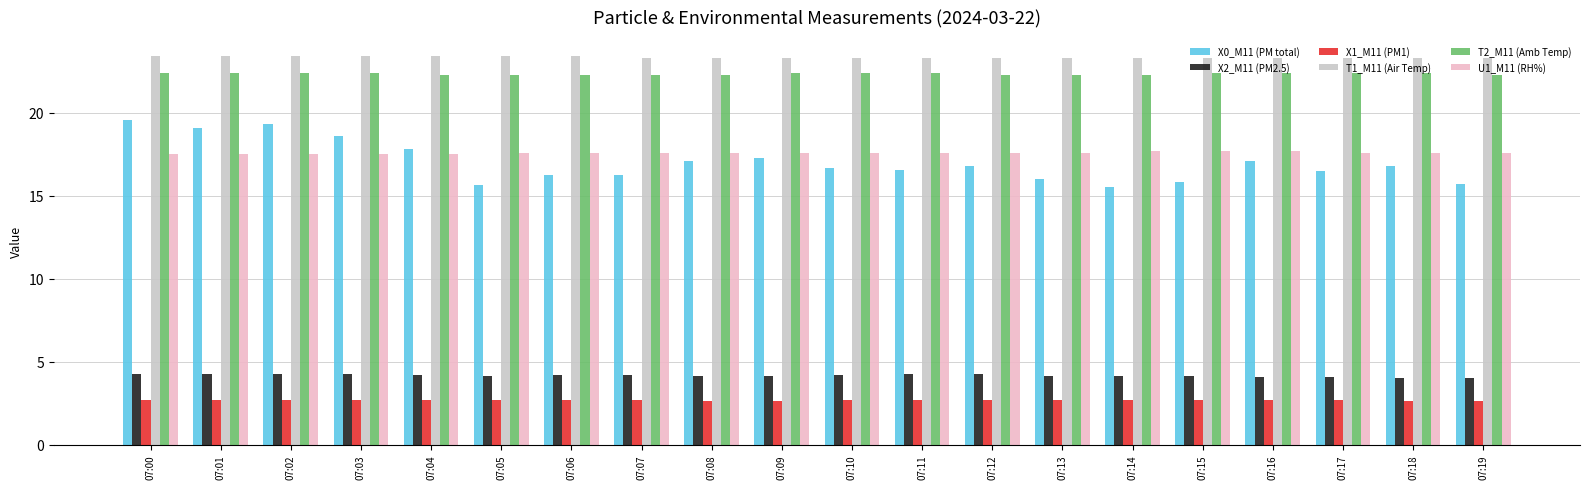

Does the chart contain any negative values?

No